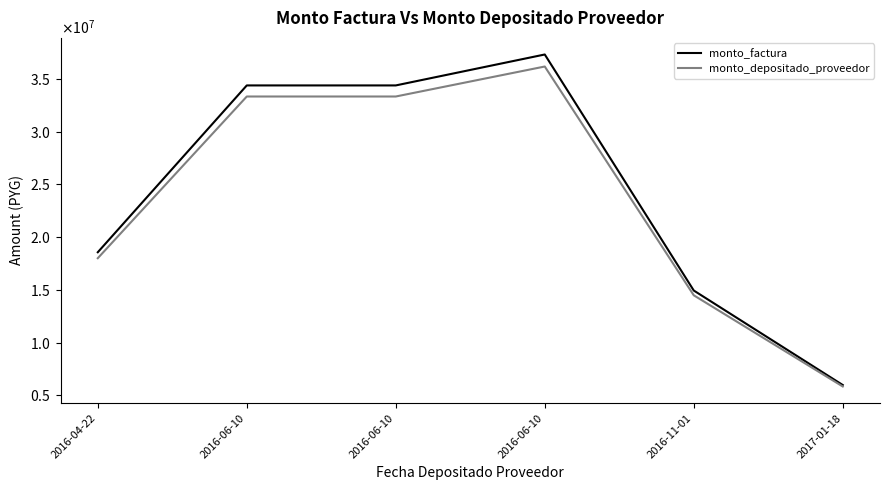

Which series has the largest total across all categories?

monto_factura